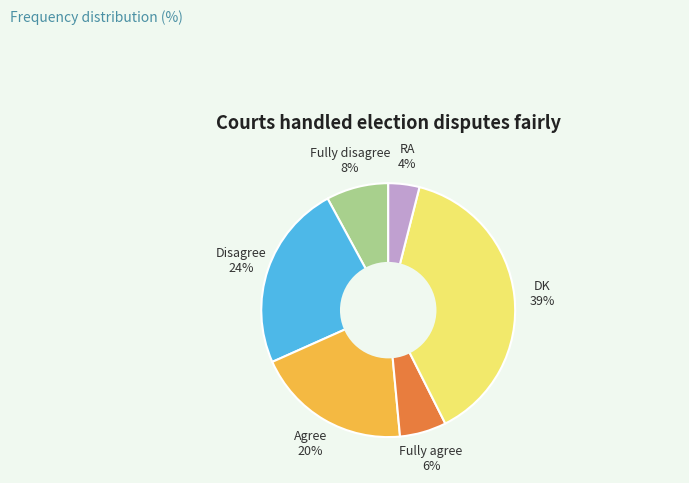

Is the sum of Fully agree and Fully disagree greater than half?

No